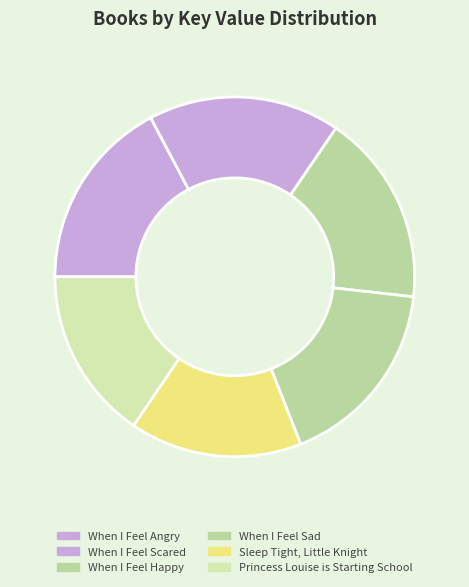

What is the ratio of the value at Sleep Tight, Little Knight to the value at Princess Louise is Starting School?

1.0